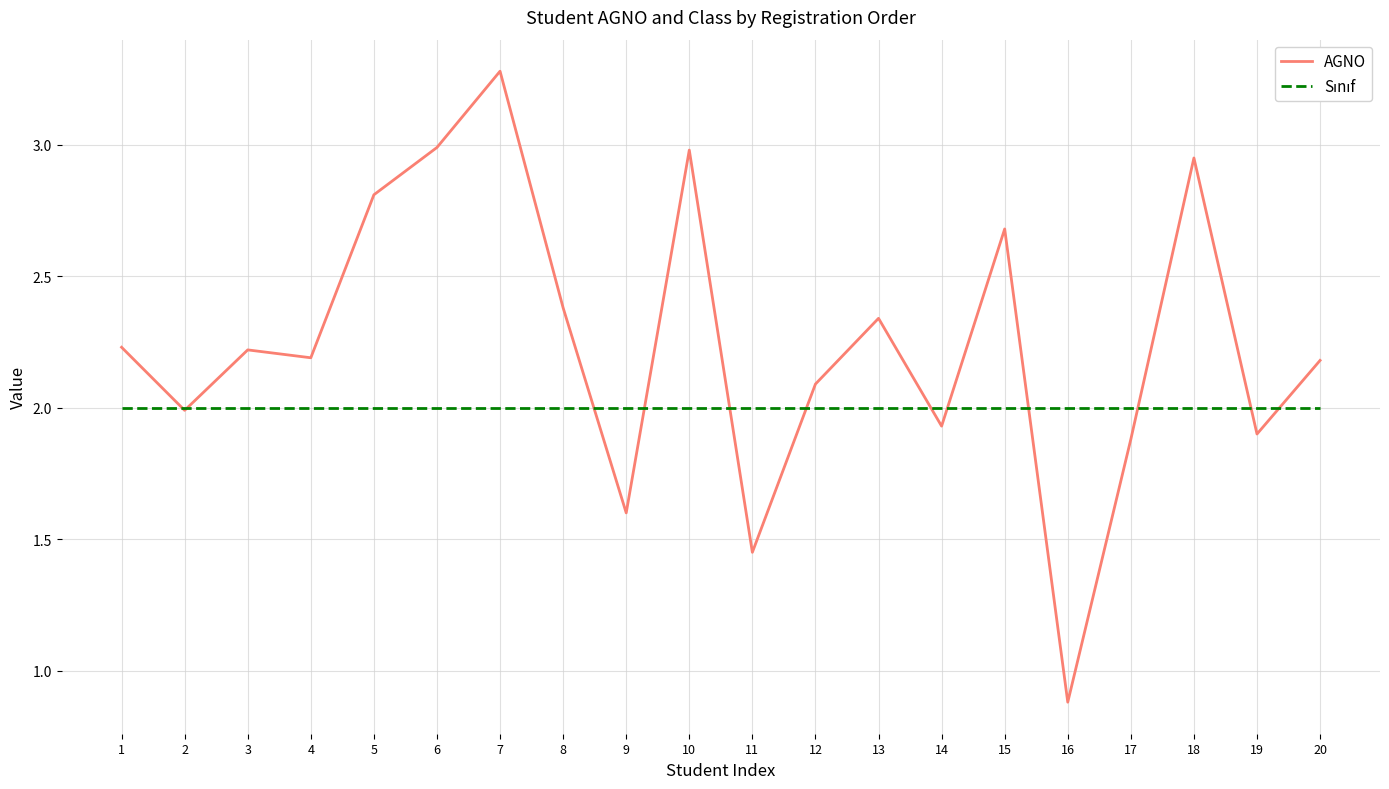

Which label corresponds to the largest value in the chart?

7